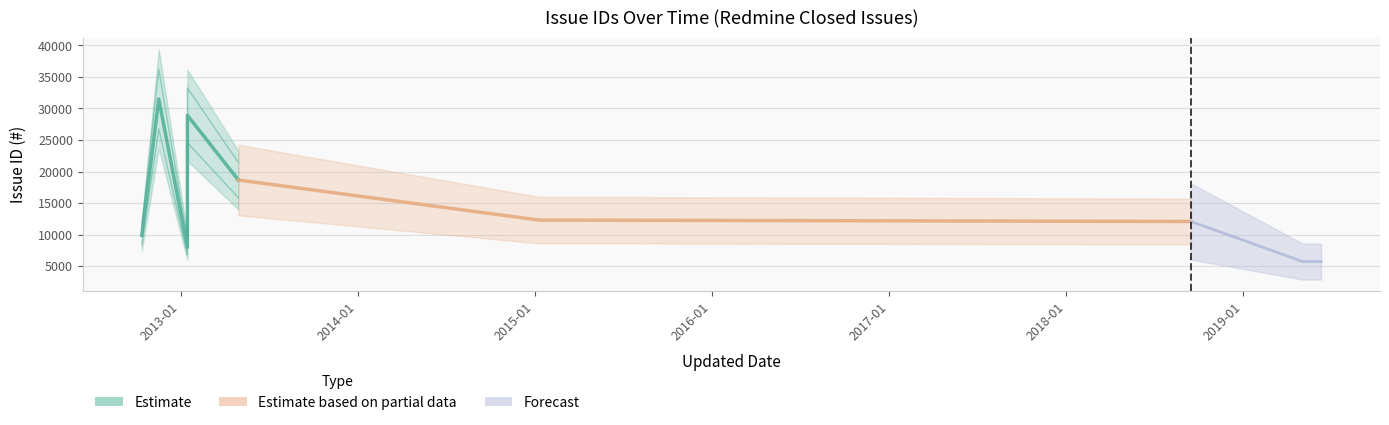

Where does the data first go above 12074?

2012-11-17